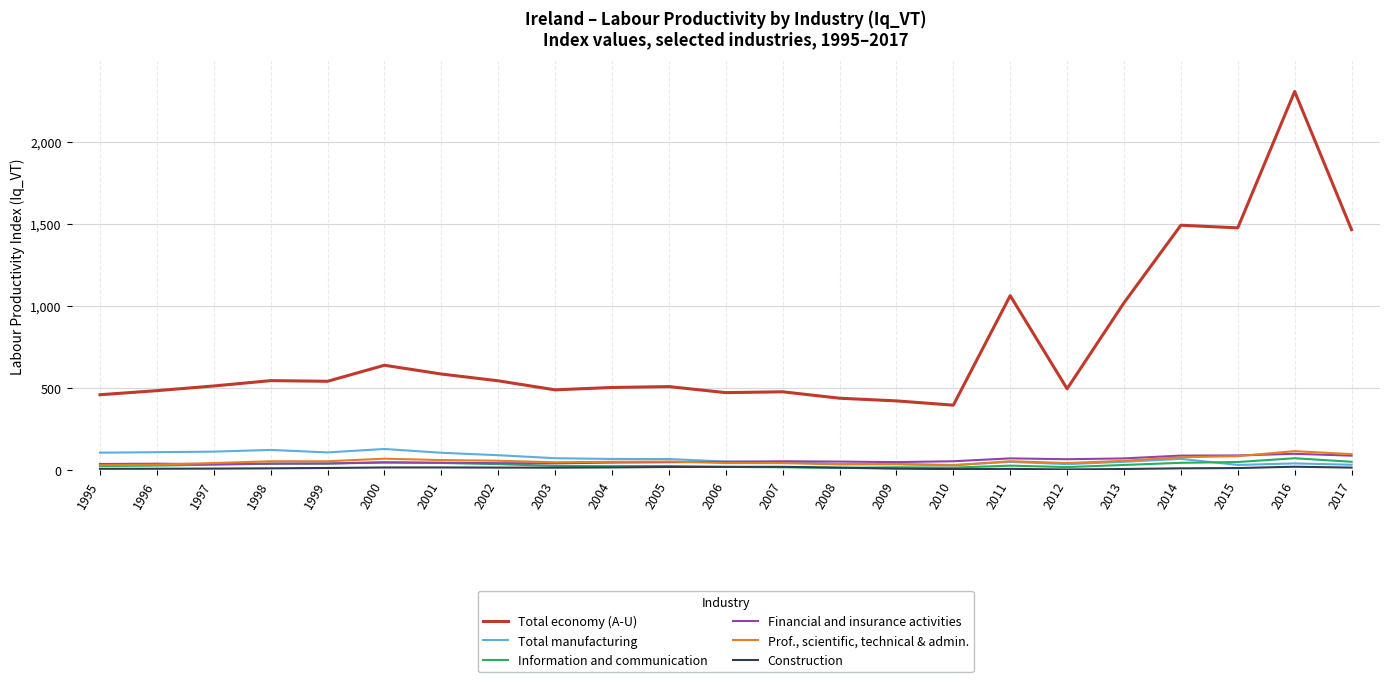

The Financial and insurance activities series shows 89.1 at 2014. True or false?

True